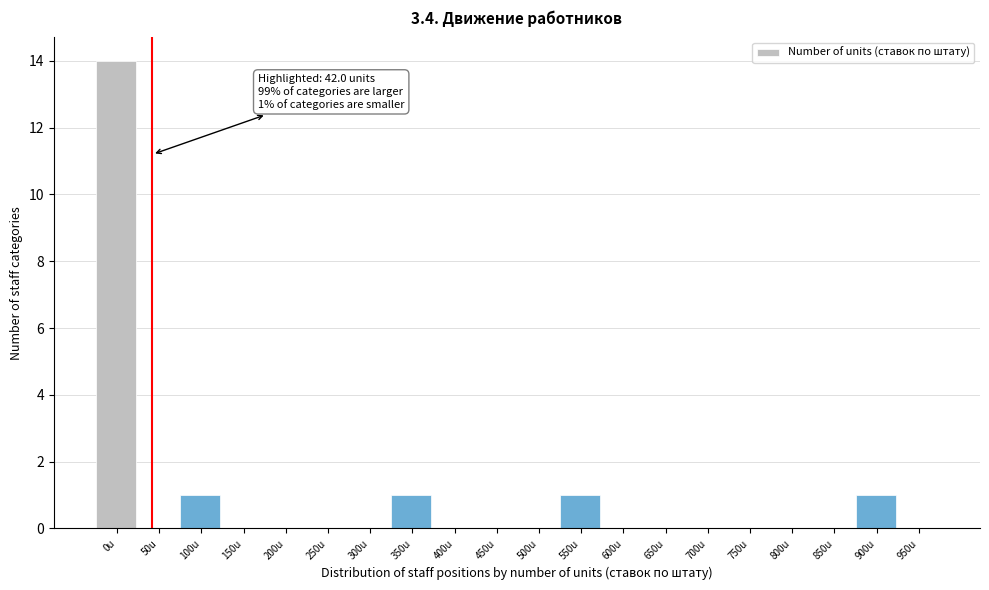

Reading left to right, extract all data points from this chart.

0u=14	50u=0	100u=1	150u=0	200u=0	250u=0	300u=0	350u=1	400u=0	450u=0	500u=0	550u=1	600u=0	650u=0	700u=0	750u=0	800u=0	850u=0	900u=1	950u=0